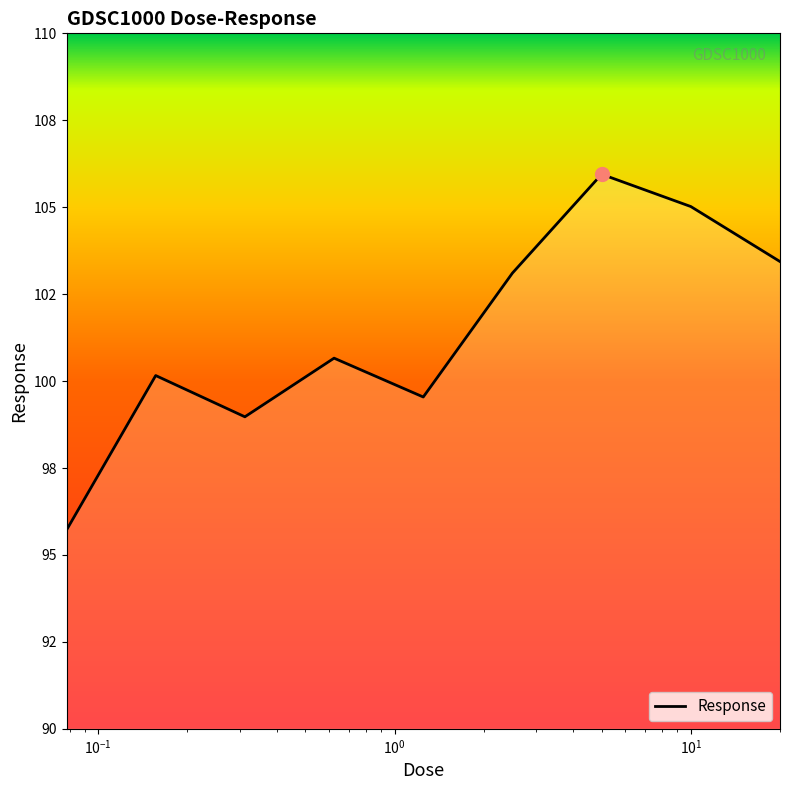

Reading left to right, extract all data points from this chart.

95.7	100.2	99.0	100.7	99.5	103.1	105.9	105.0	103.4